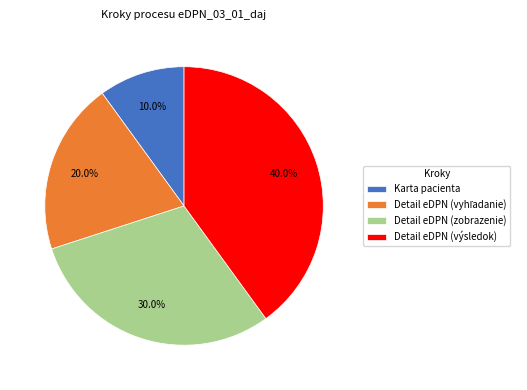

Which slice is the largest?

Detail eDPN (výsledok)